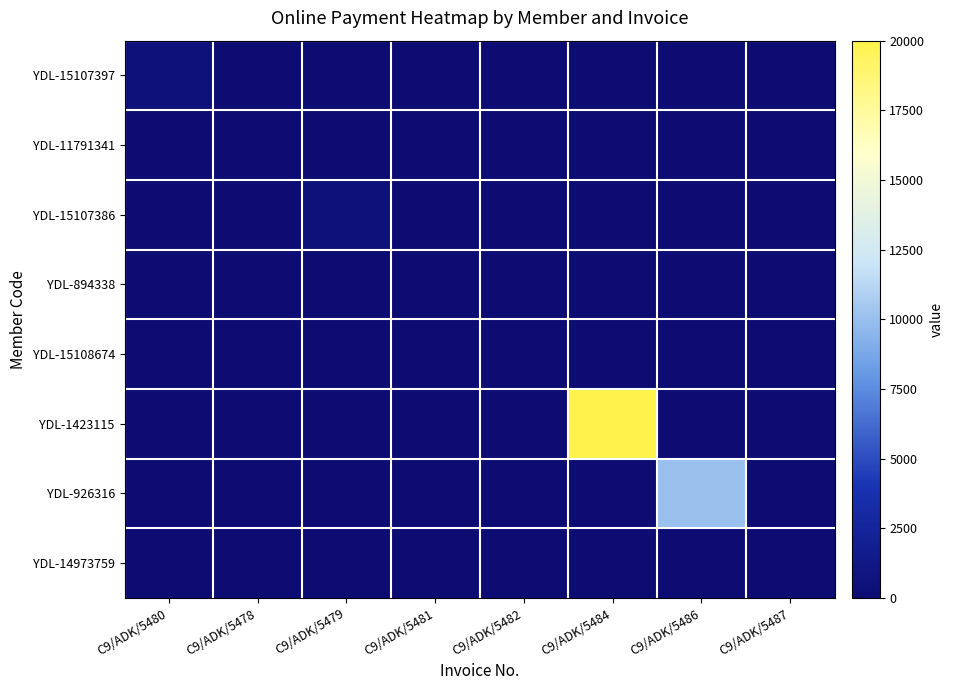

Count the number of data series in this chart.

8